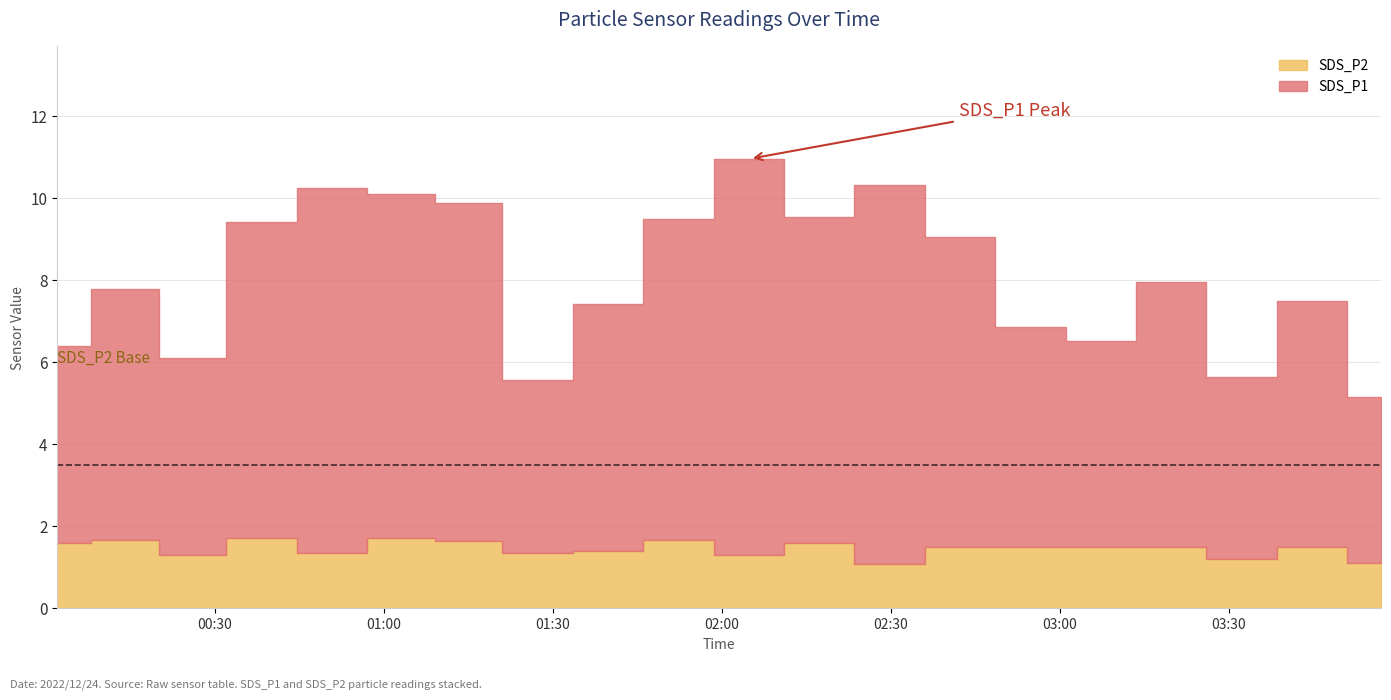

True or false: SDS_P2 and SDS_P1 cross at least once.

False